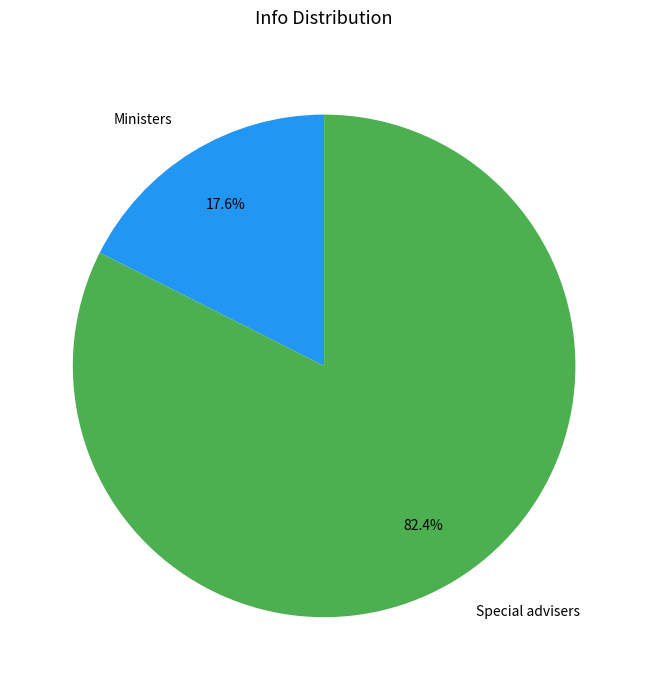

How many segments does this pie chart have?

2